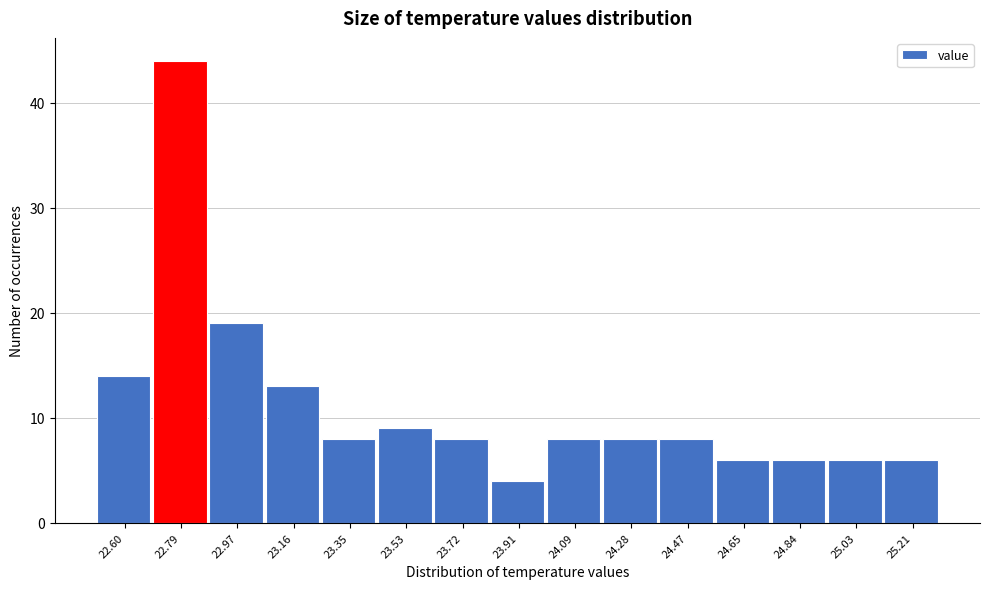

Reading left to right, what are all the values shown in this chart?

14	44	19	13	8	9	8	4	8	8	8	6	6	6	6